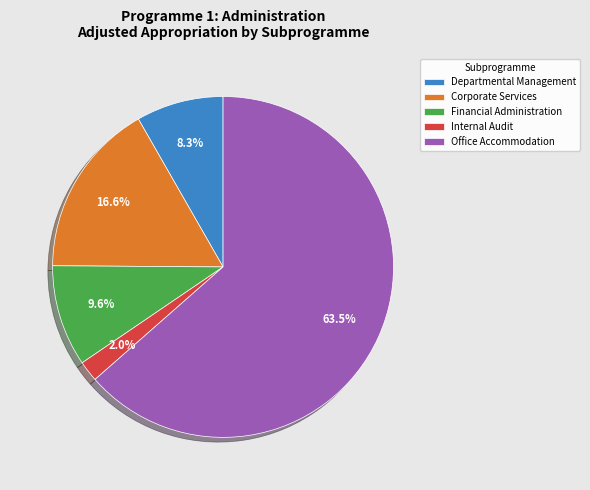

What percentage is the Internal Audit slice, to the nearest percent?

2%